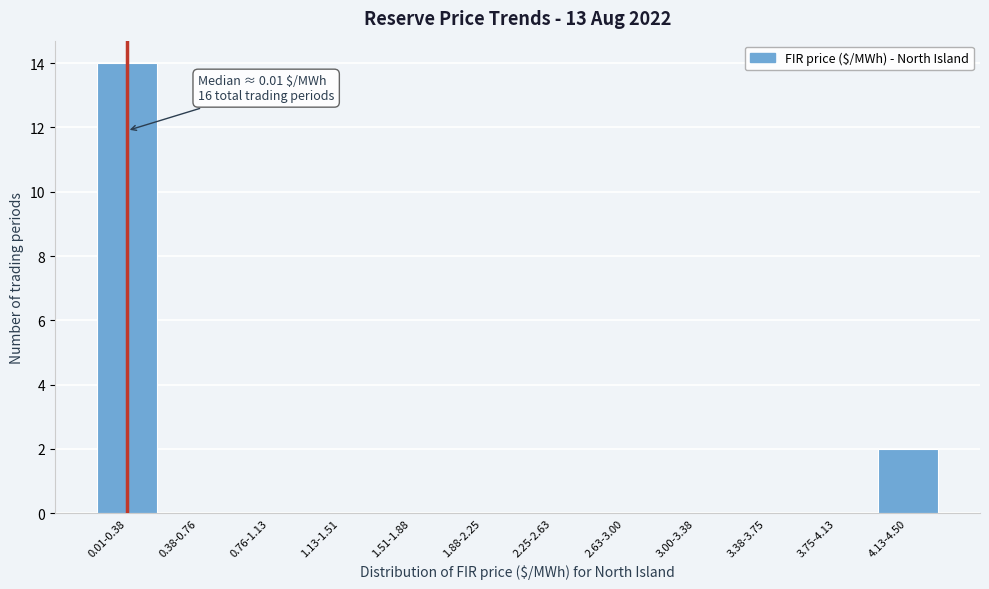

Reading right to left, what are all the values shown in this chart?

4.13-4.50=2	3.75-4.13=0	3.38-3.75=0	3.00-3.38=0	2.63-3.00=0	2.25-2.63=0	1.88-2.25=0	1.51-1.88=0	1.13-1.51=0	0.76-1.13=0	0.38-0.76=0	0.01-0.38=14